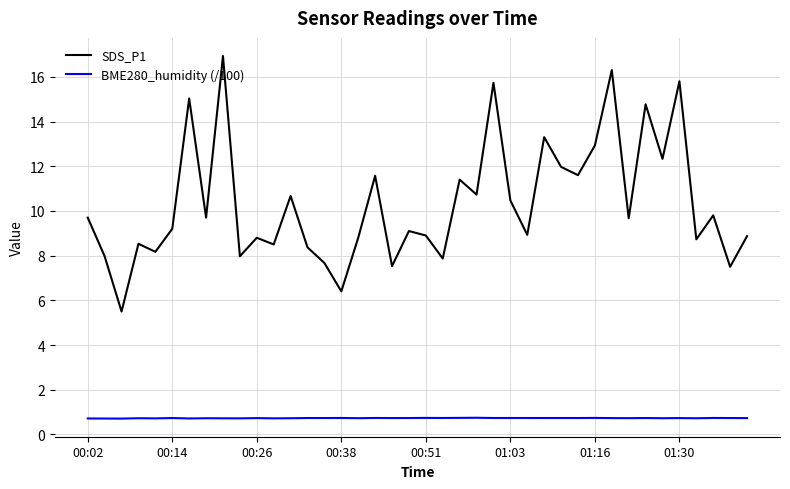

What is the sum of all SDS_P1 values?

413.7